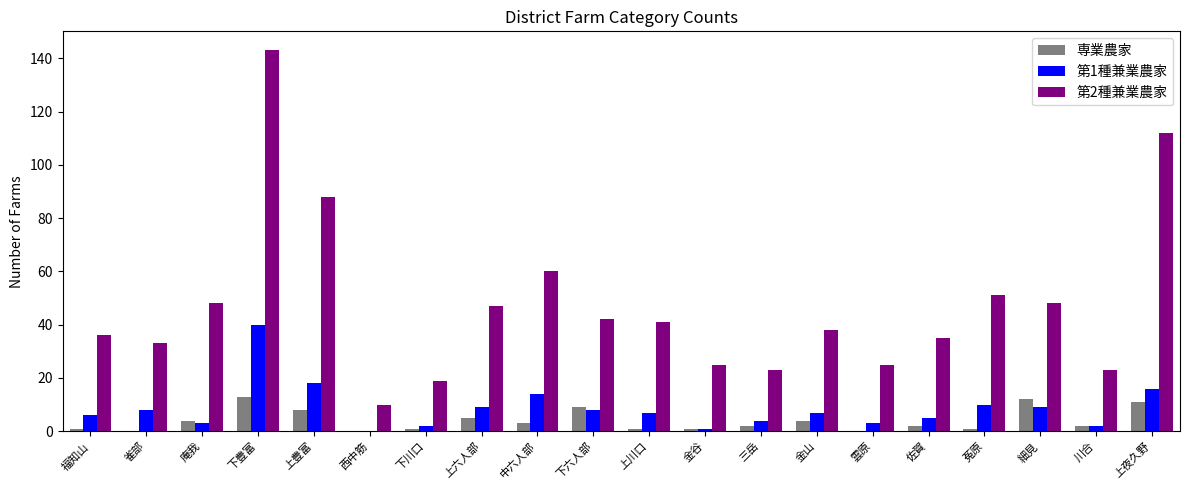

What is the sum of all 第1種兼業農家 values?

172